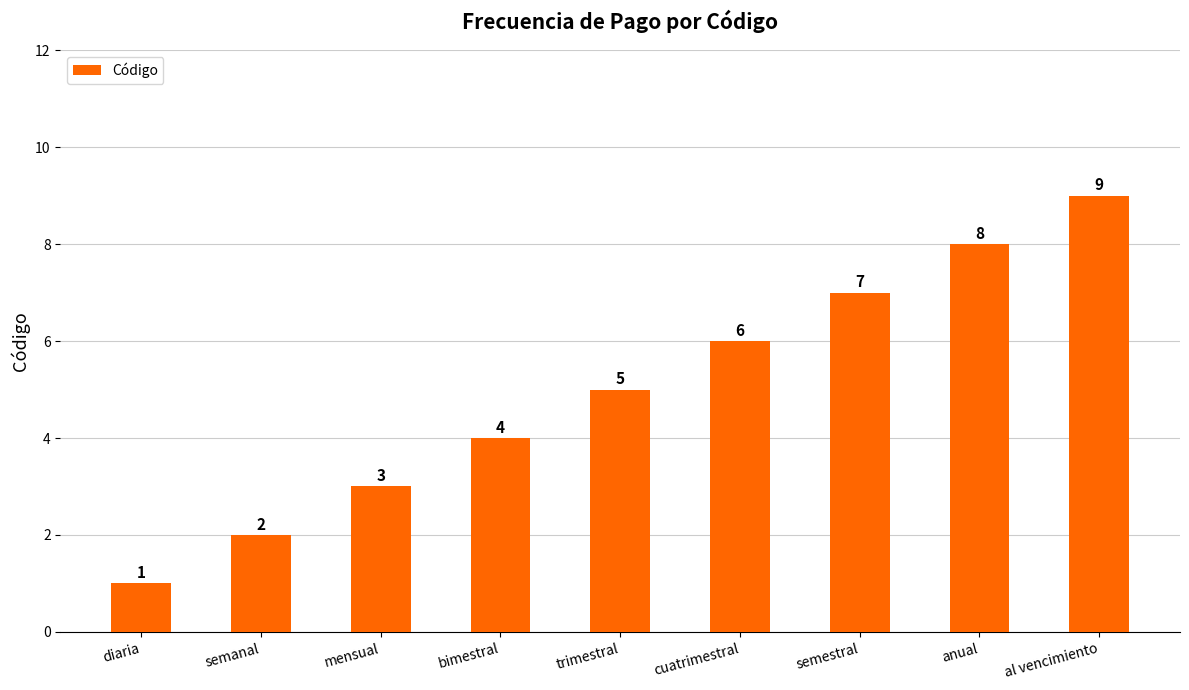

Where is the data nearest to the value 5?

trimestral